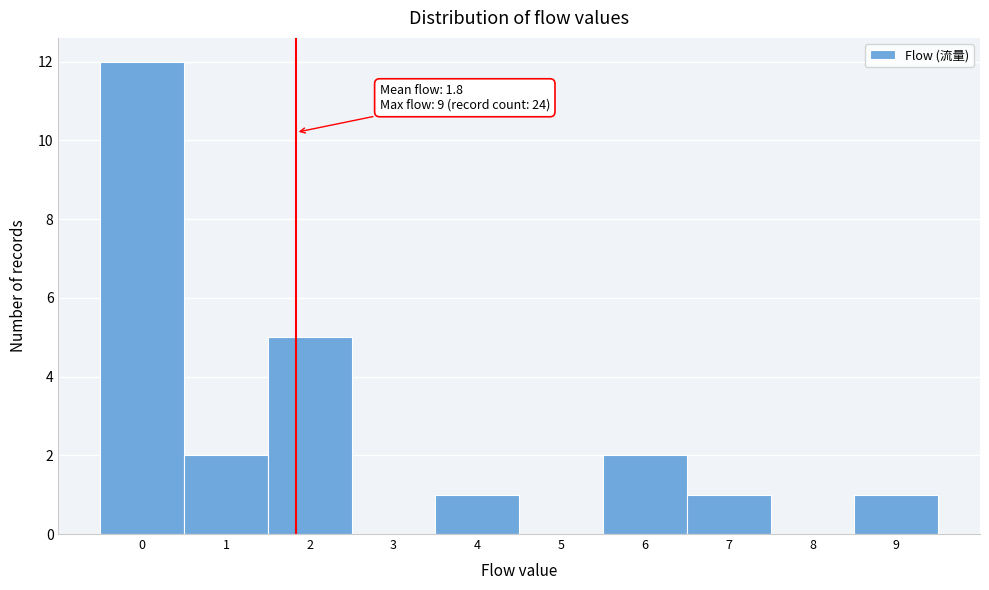

Which range on the x-axis has the tallest bar?

-0.5 to 0.5